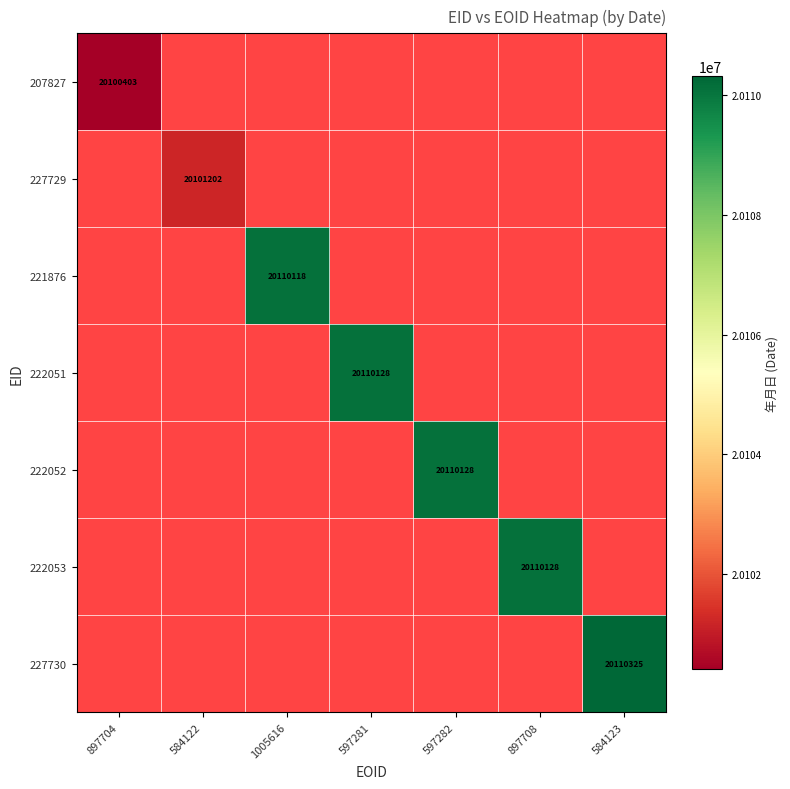

The value of 227730 at 584123 is 9146567. True or false?

False